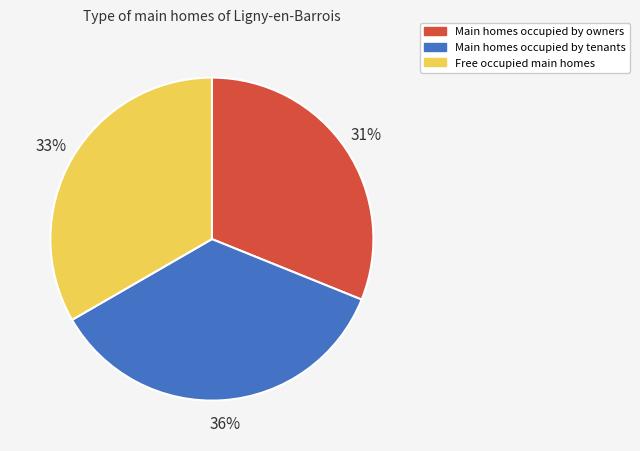

Is there a majority slice in this chart?

No